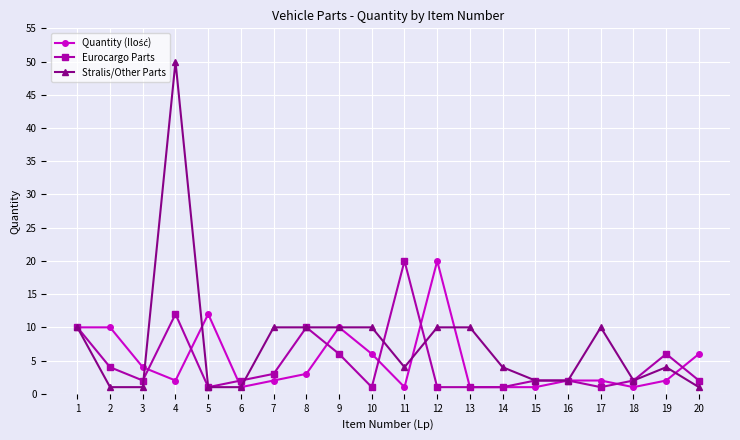

The value of Eurocargo Parts at 4 is 19. True or false?

False